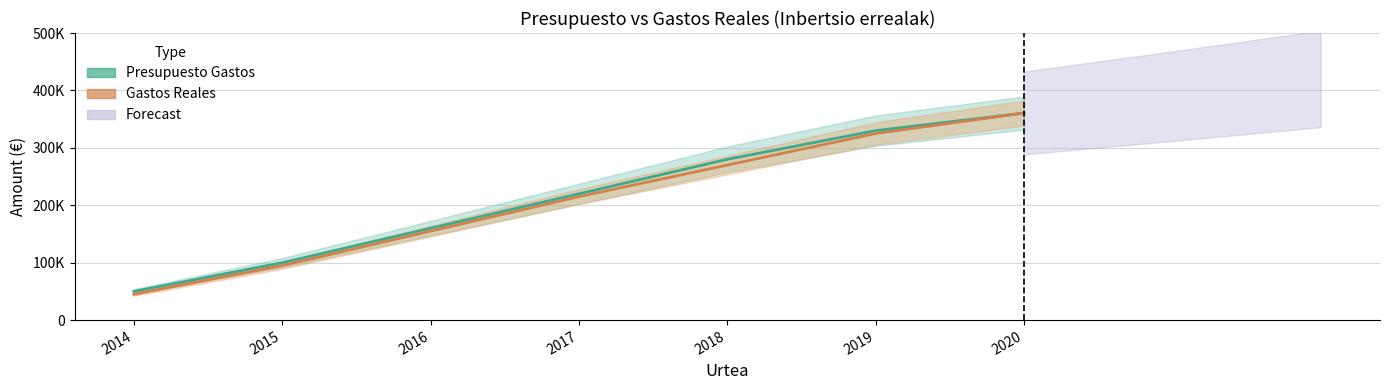

True or false: Presupuesto Gastos and Gastos Reales intersect in this chart.

False